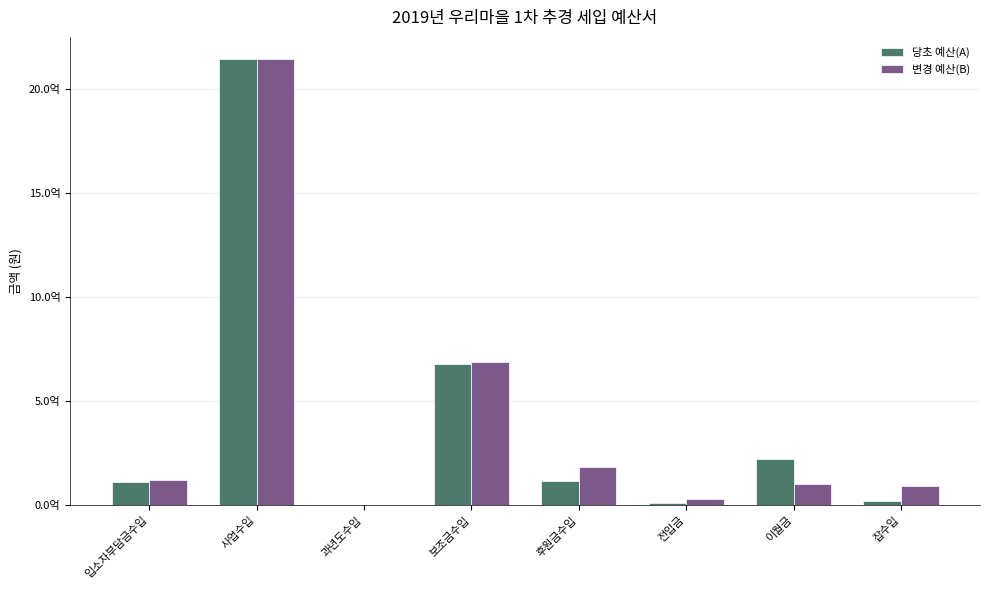

Are the bars horizontal?

No